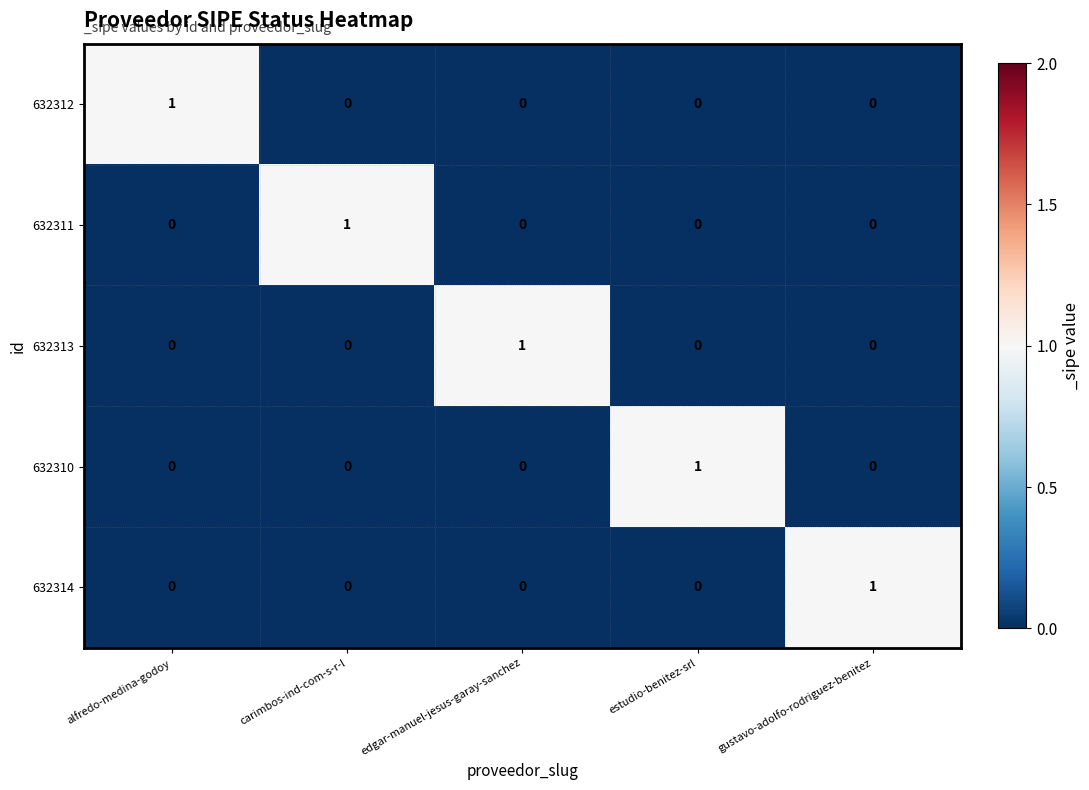

Which category has the highest value in the 632310 series?

estudio-benitez-srl